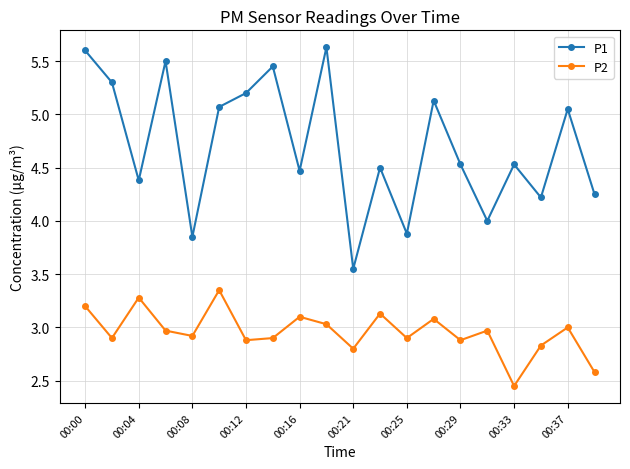

What is the difference between the maximum and second lowest values in the P1 series?

1.8